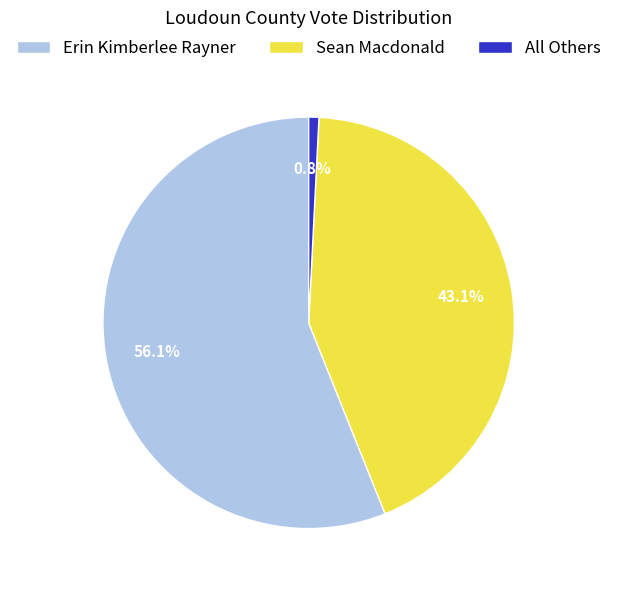

Count the number of slices in the pie.

3